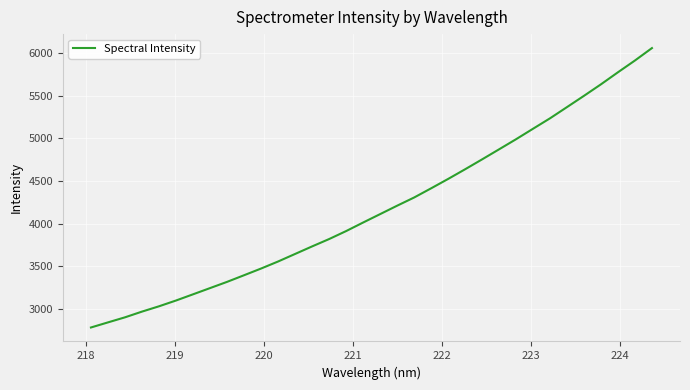

What is the smallest value displayed?

2781.9